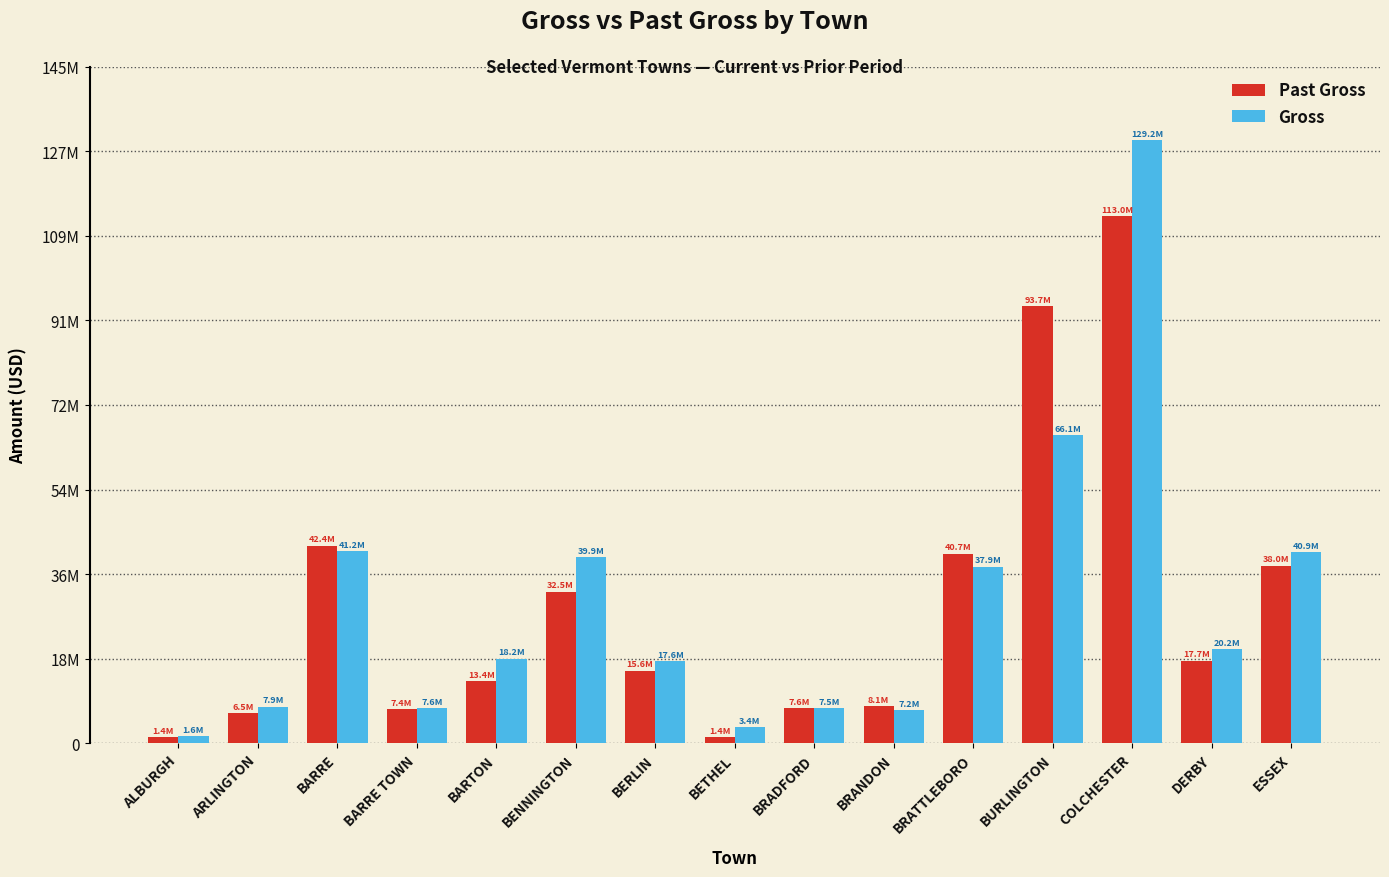

What is the value of the Past Gross bar at the 2nd from the left?

6511890.6